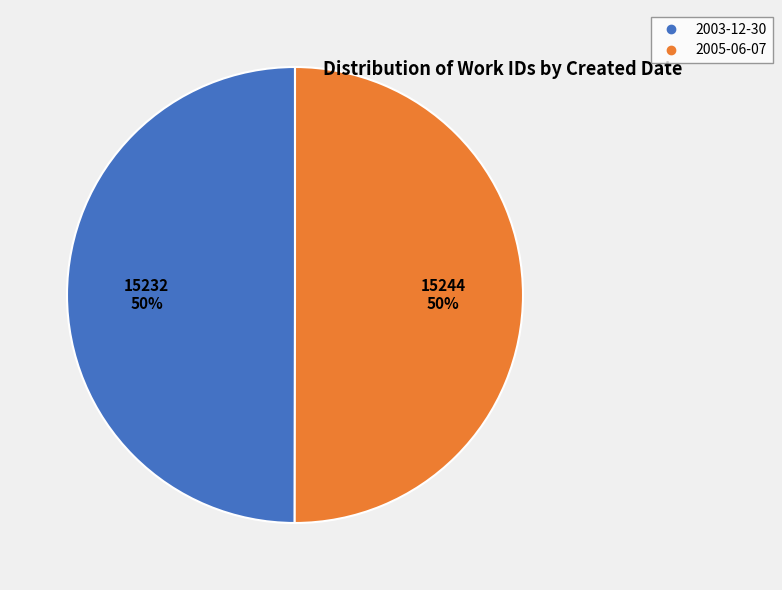

True or false: 2003-12-30 accounts for 56% of the total.

False